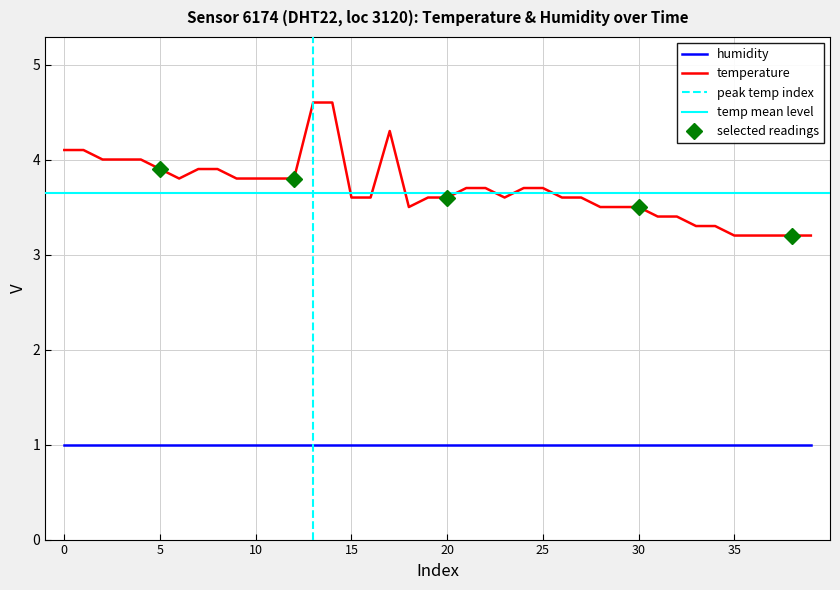

True or false: temperature and humidity intersect in this chart.

False